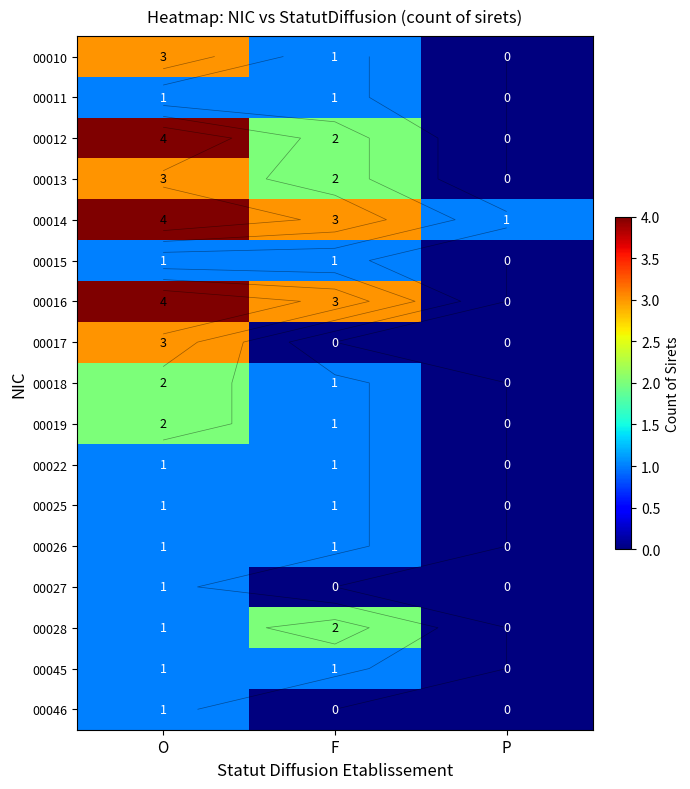

Is the value of 00018 at O greater than the value of 00010 at O?

No